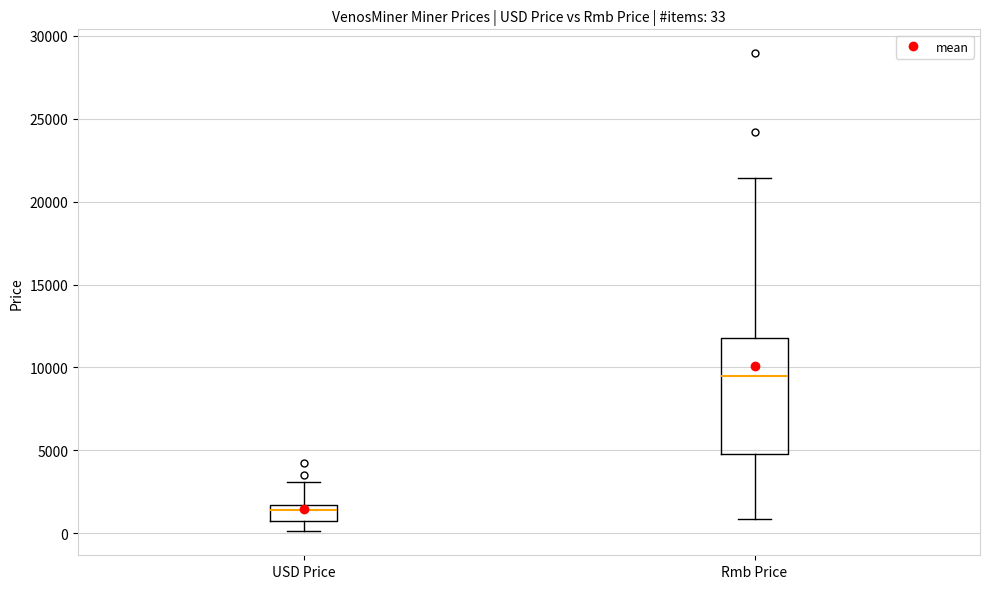

Which box's median line is the highest?

Rmb Price